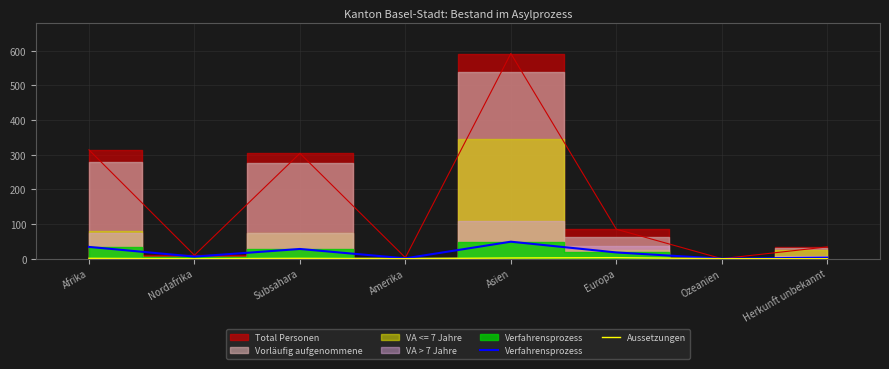

Is the value of Verfahrensprozess at Afrika greater than the value of Aussetzungen at Asien?

Yes